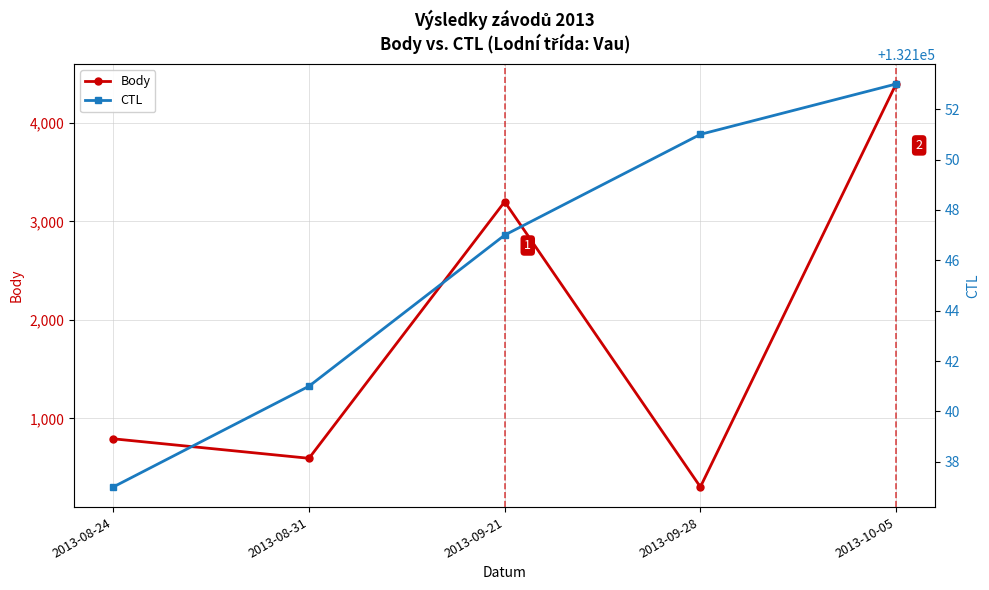

Is the value of CTL at 2013-08-24 greater than the value of Body at 2013-09-21?

Yes